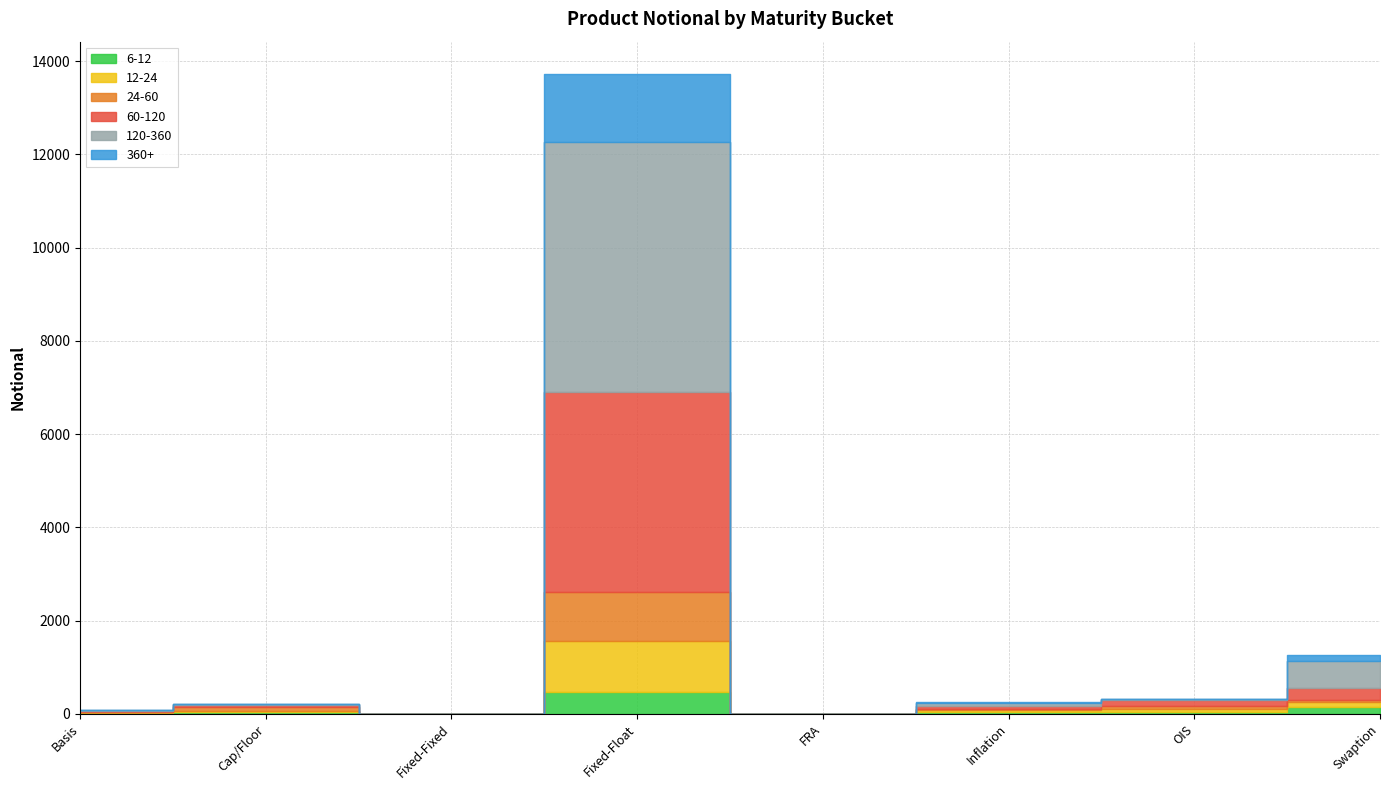

What is the maximum value for 60-120?

4295